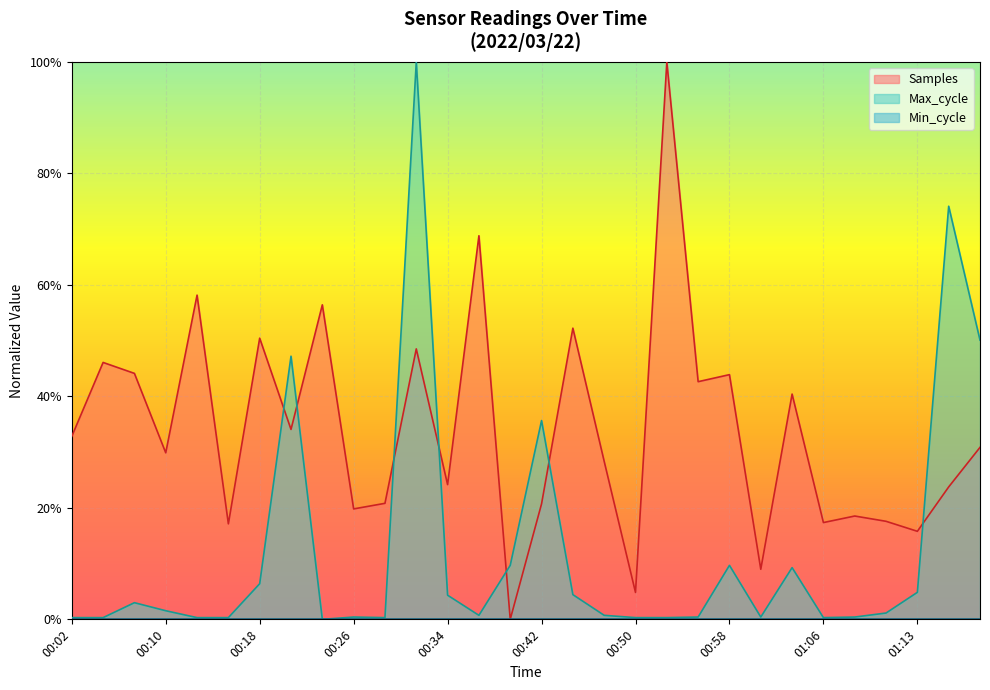

What is the value of the Samples point at the 24th from the left?

0.4